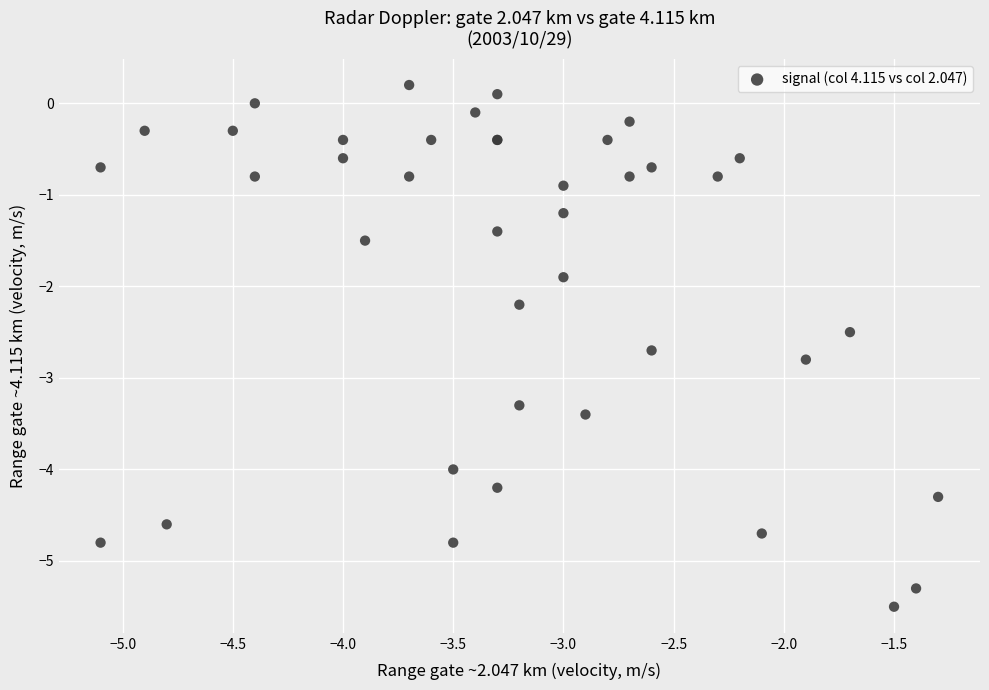

What Y value in the scatter plot is closest to -2?

-1.9